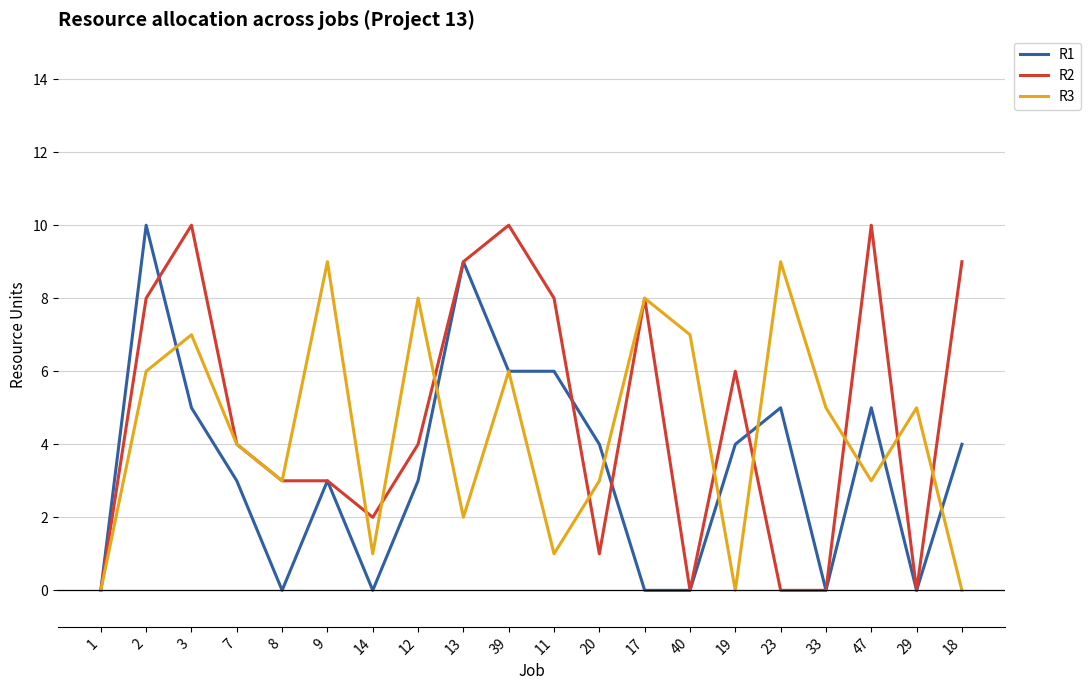

What is the difference between the maximum and minimum values in the R1 series?

10